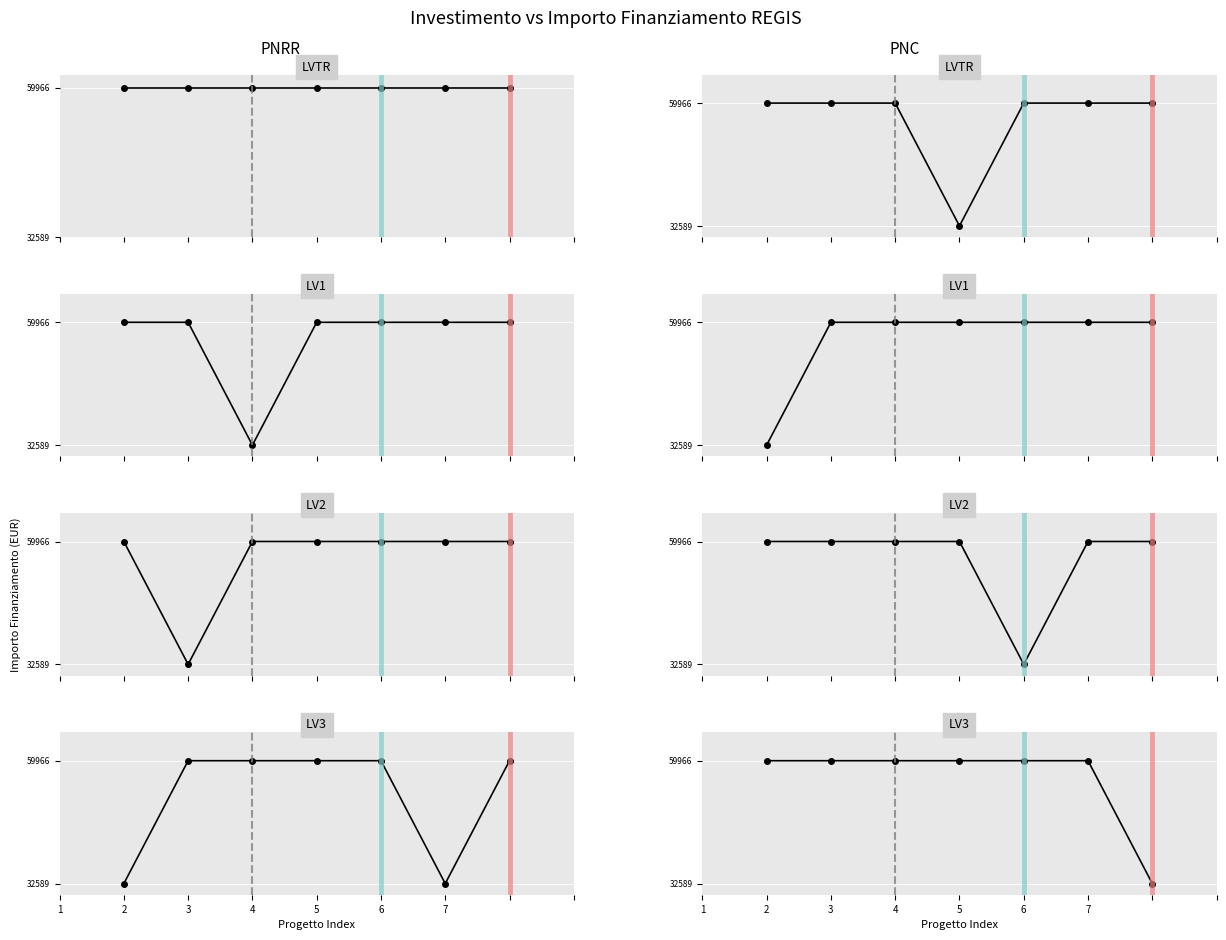

Is it true that LV1 equals 59966 at 6?

True